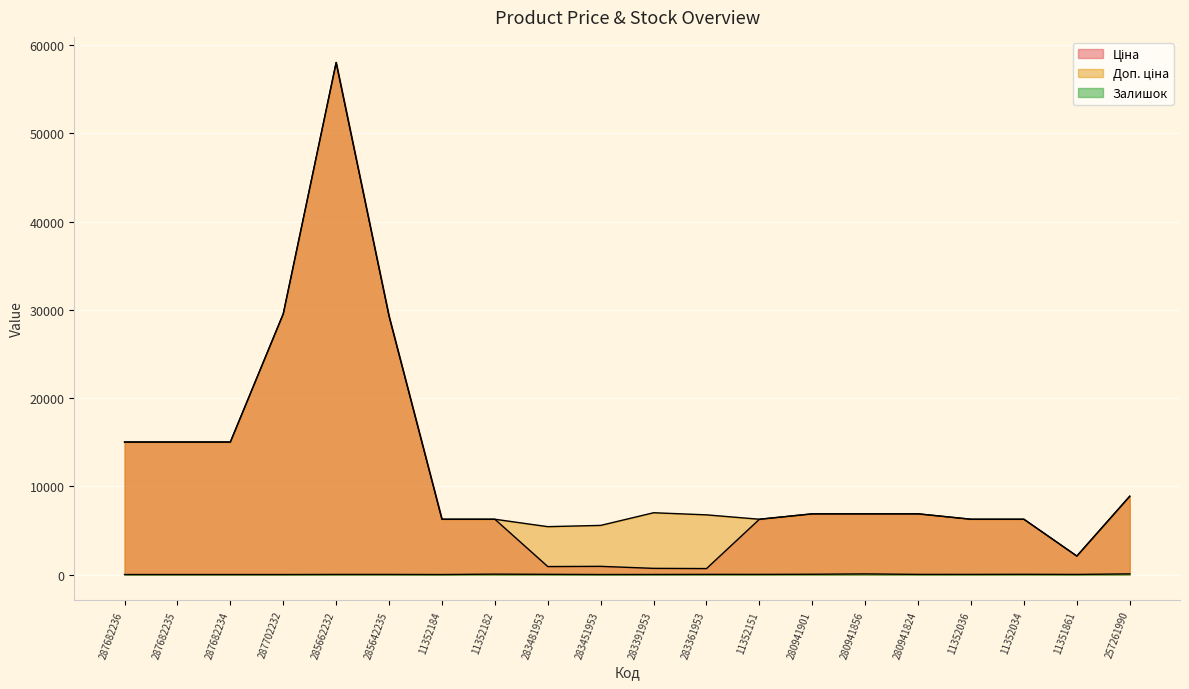

At how many categories does at least one series exceed 55586?

1